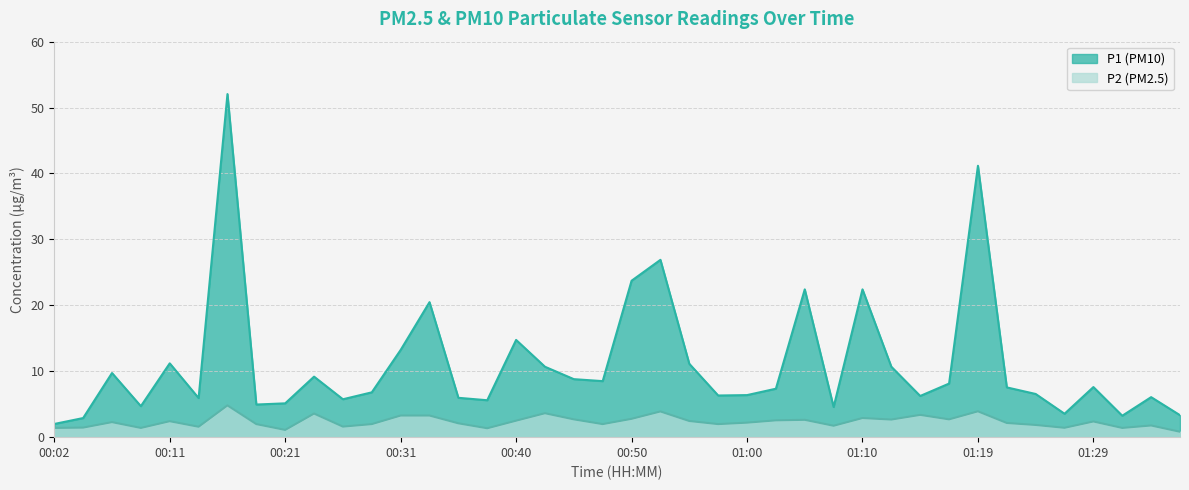

True or false: P1 and P2 intersect in this chart.

False